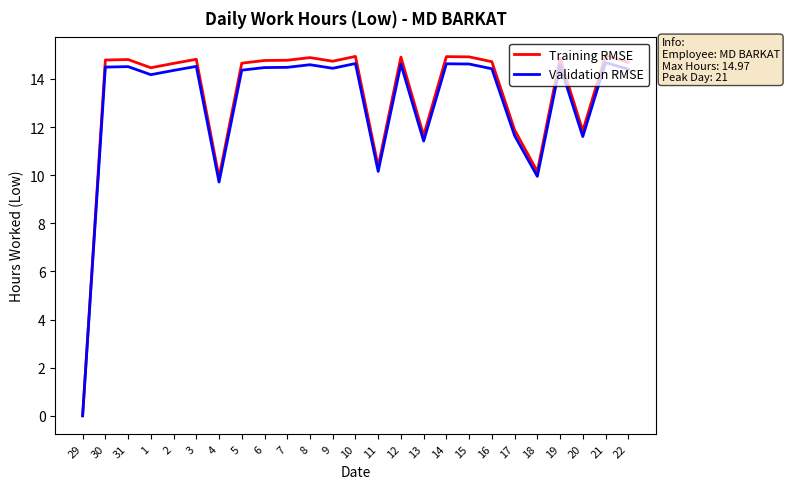

Read the Validation RMSE value at 31.

14.5